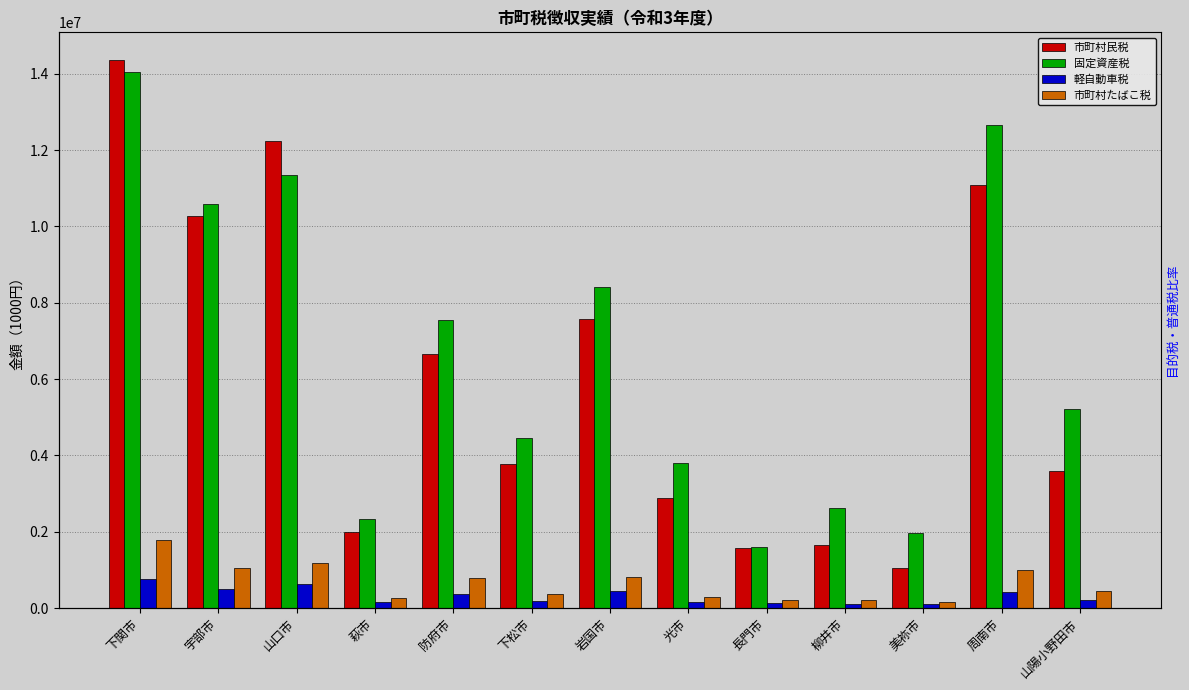

The 軽自動車税 series shows 200141 at 山陽小野田市. True or false?

True